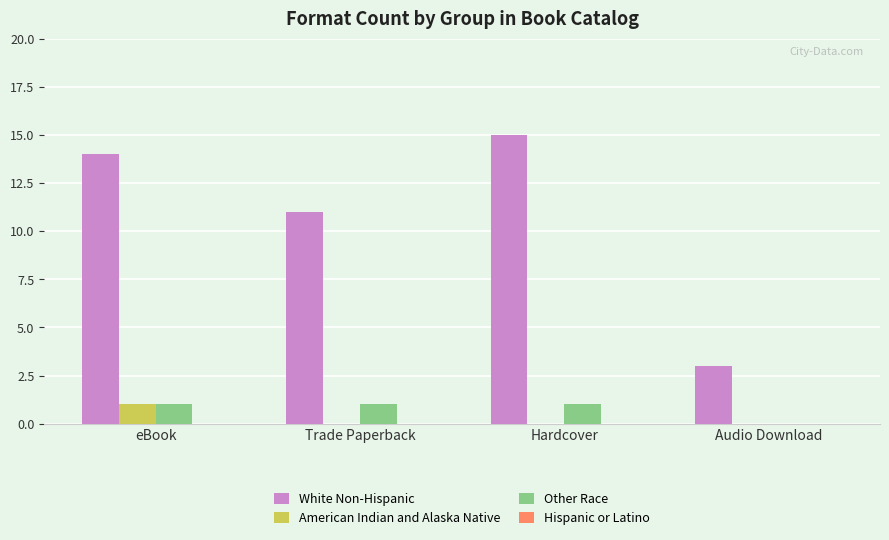

Reading right to left, extract all data points from this chart.

White Non-Hispanic: Audio Download=3	Hardcover=15	Trade Paperback=11	eBook=14
American Indian and Alaska Native: Audio Download=0	Hardcover=0	Trade Paperback=0	eBook=1
Other Race: Audio Download=0	Hardcover=1	Trade Paperback=1	eBook=1